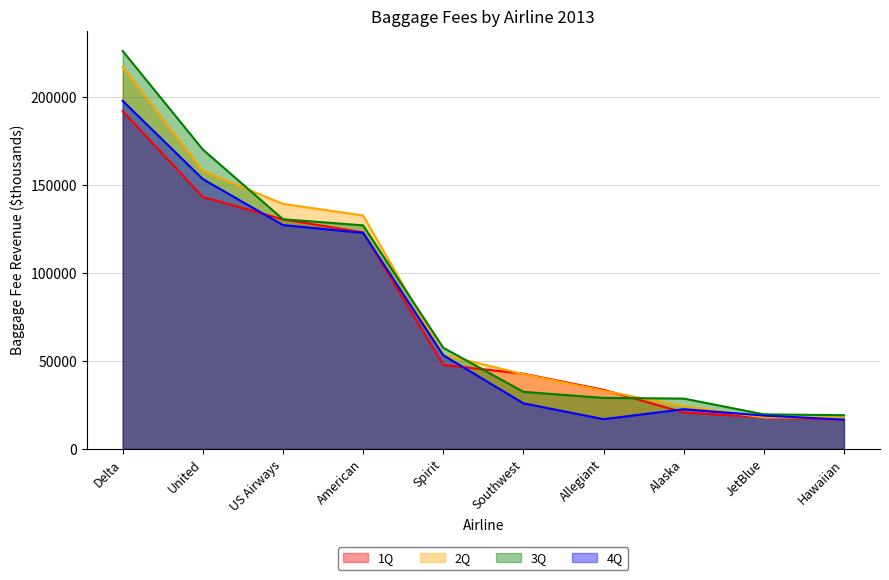

Which series has the largest total across all categories?

3Q